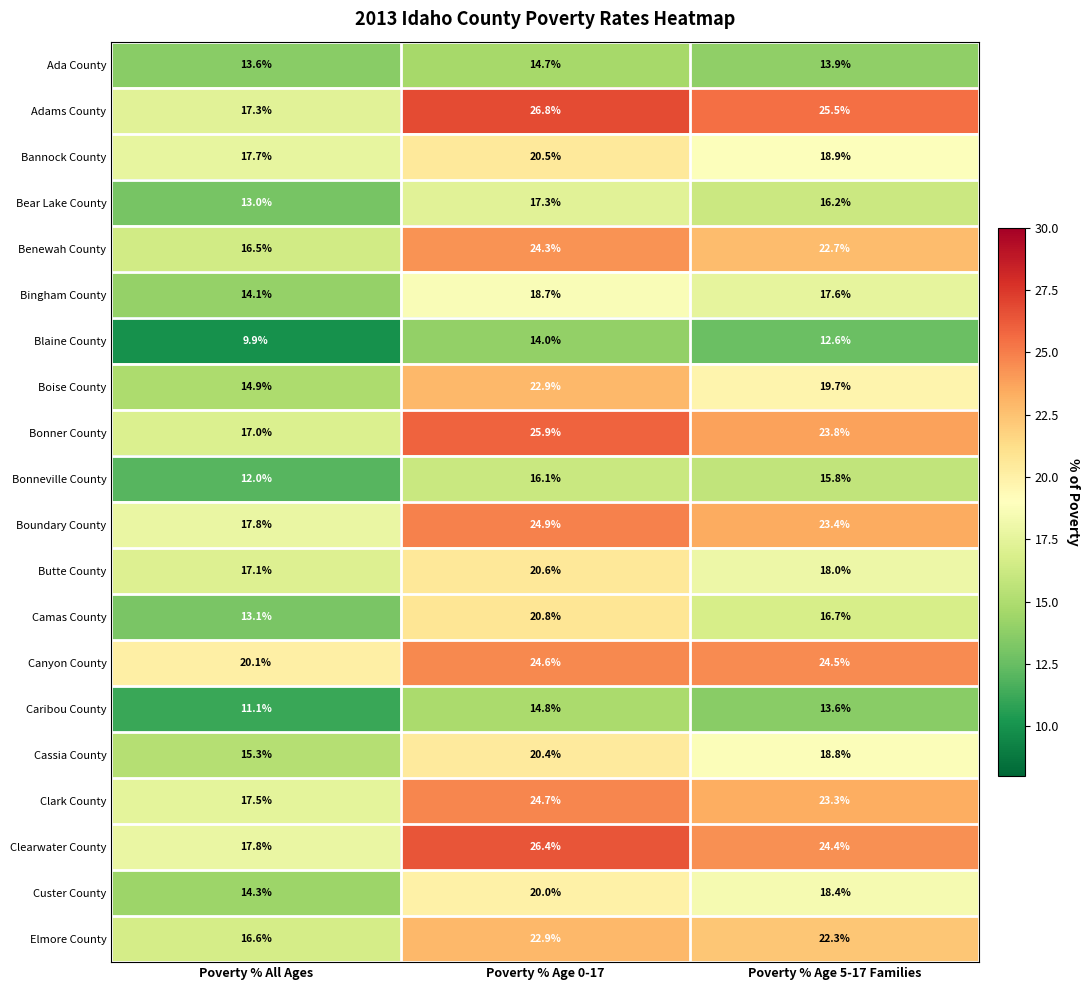

What is the difference between the Clark County values at Poverty % All Ages and Poverty % Age 5-17 Families?

5.8